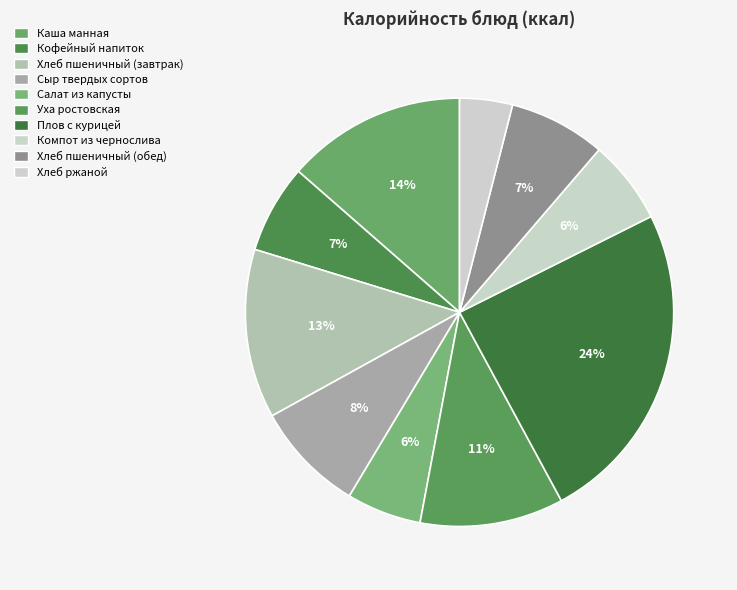

Which category has the smallest portion of the pie?

Хлеб ржаной